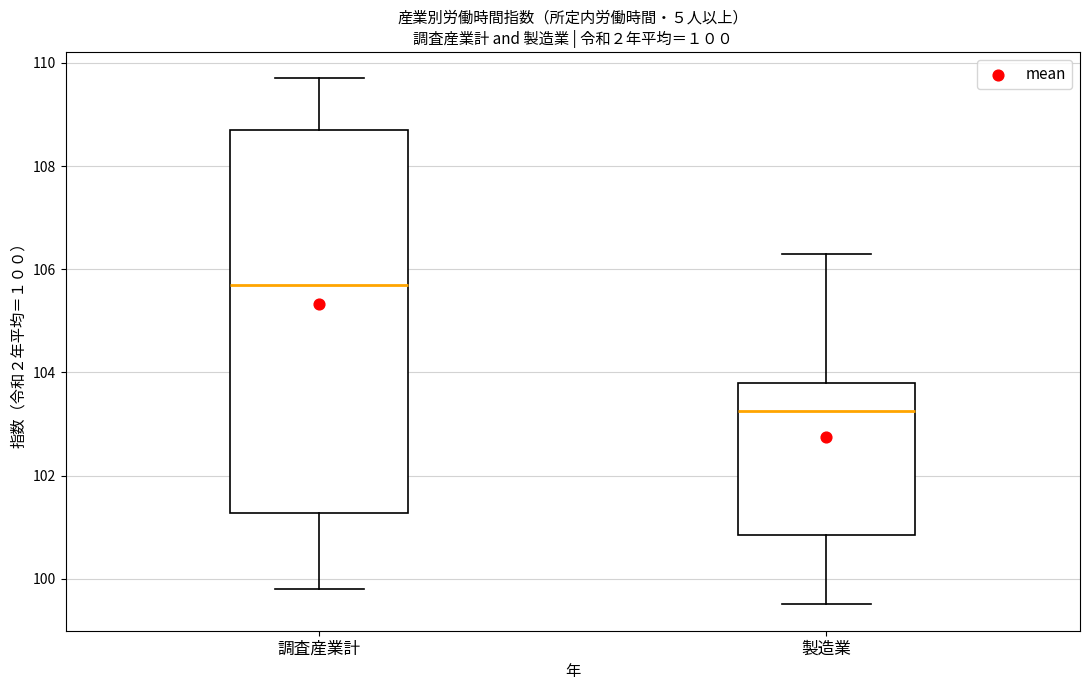

Which box is the tallest, from its lower edge to its upper edge?

調査産業計